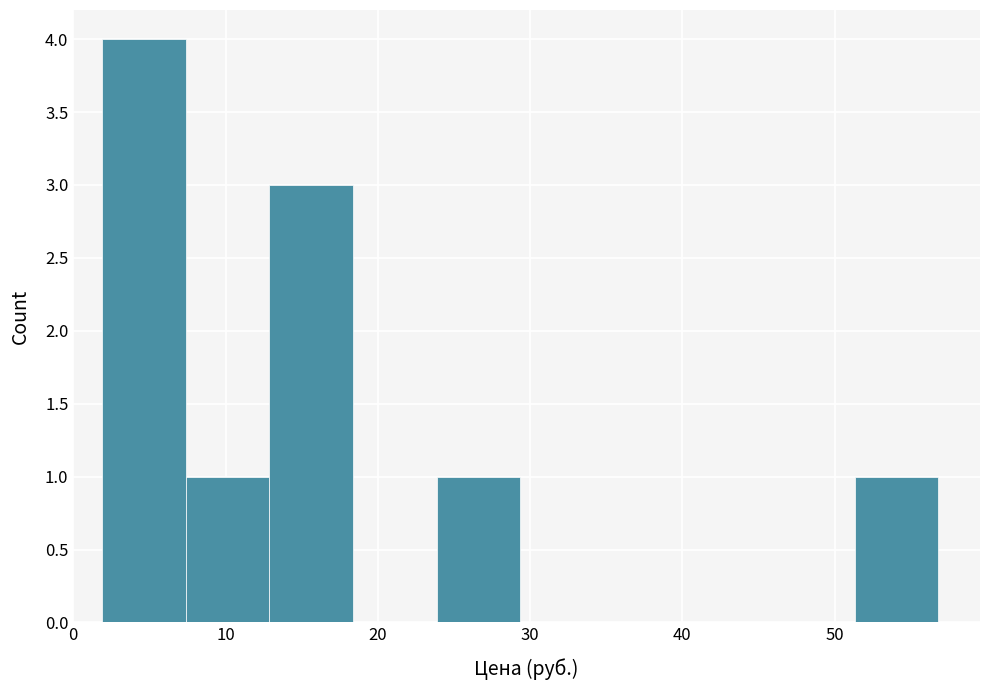

Over which range of the x-axis is the bar tallest?

2 to 7